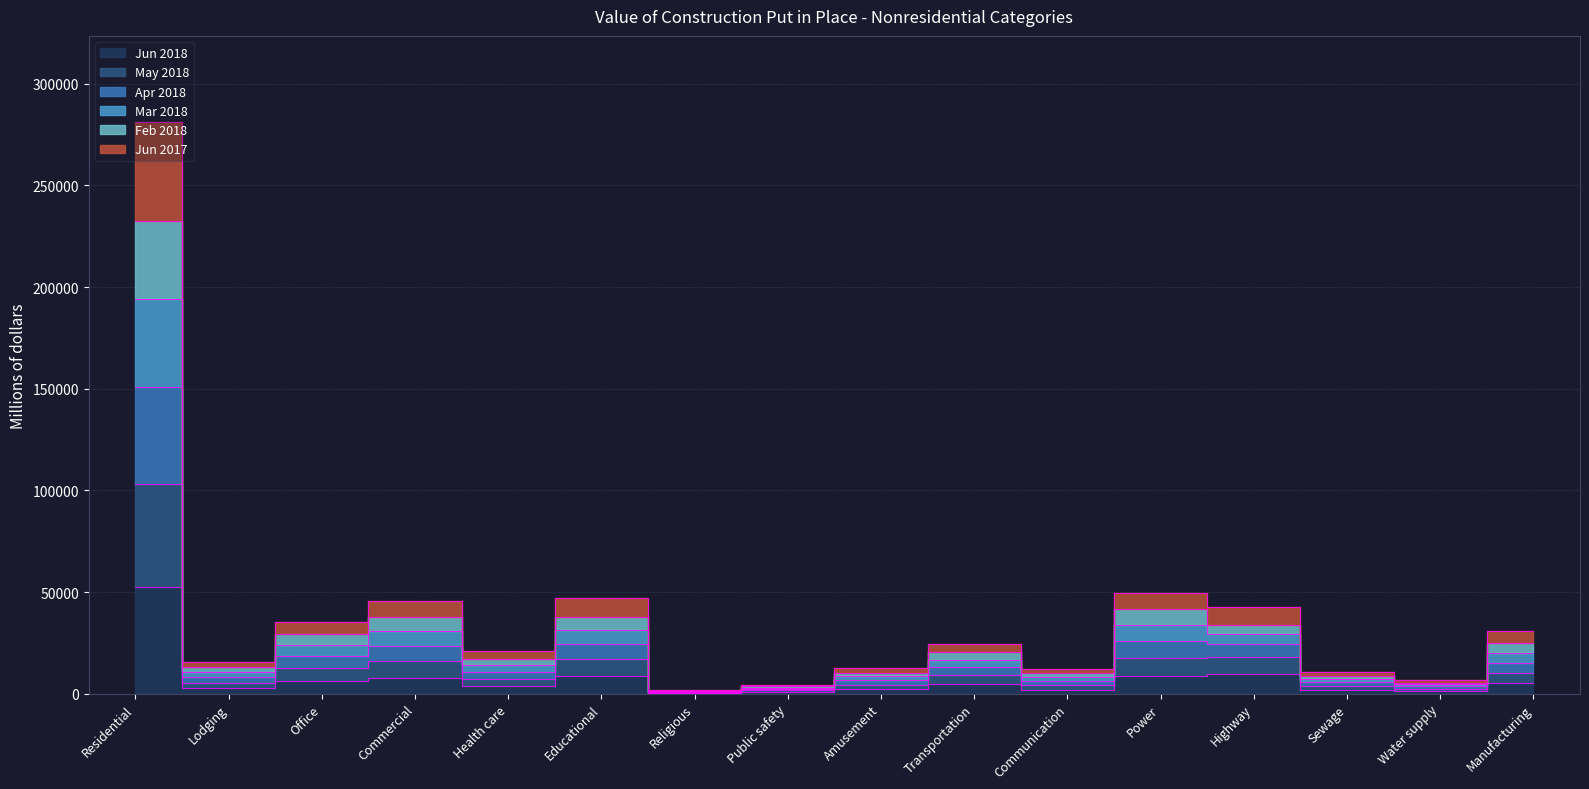

Does the chart display data point markers on the line(s)?

No